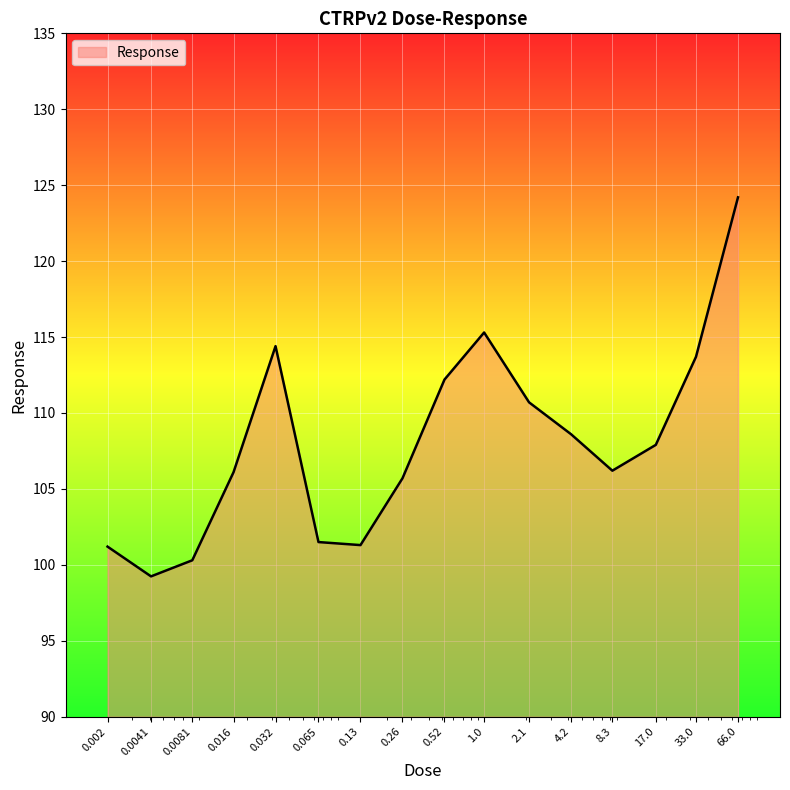

What is the maximum value shown in the chart?

124.2